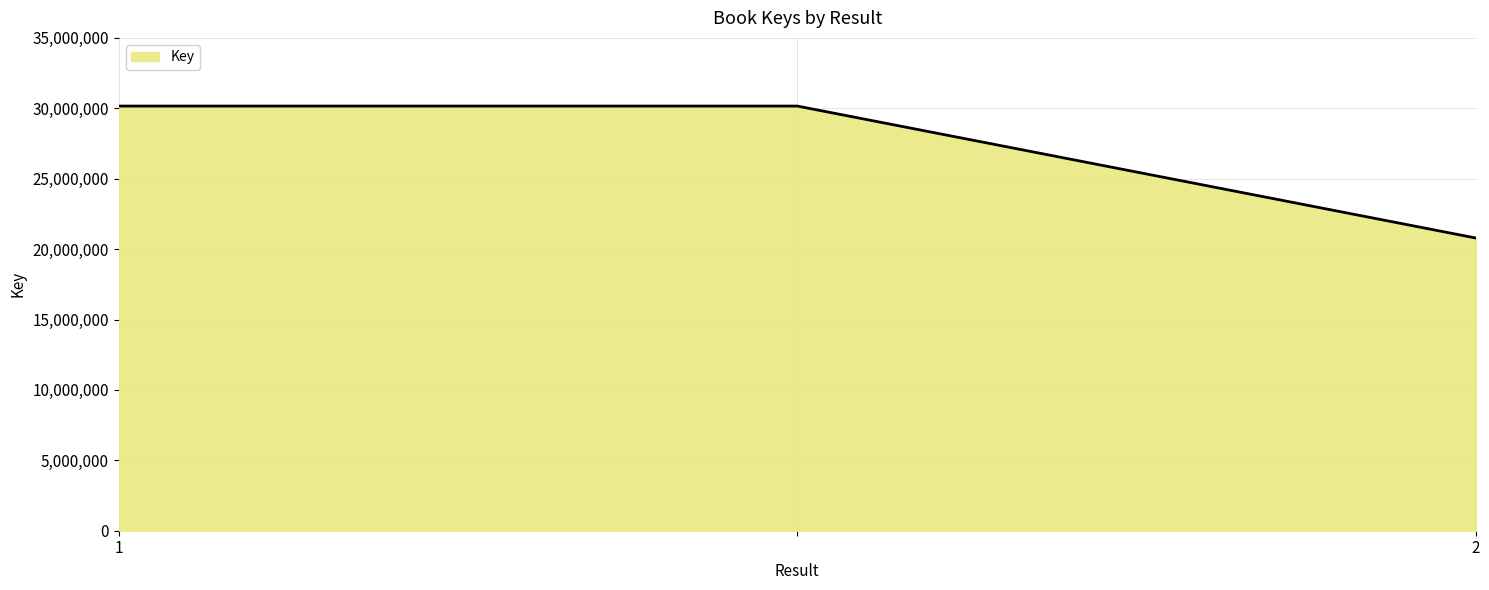

What is the minimum value shown in the chart?

20787943